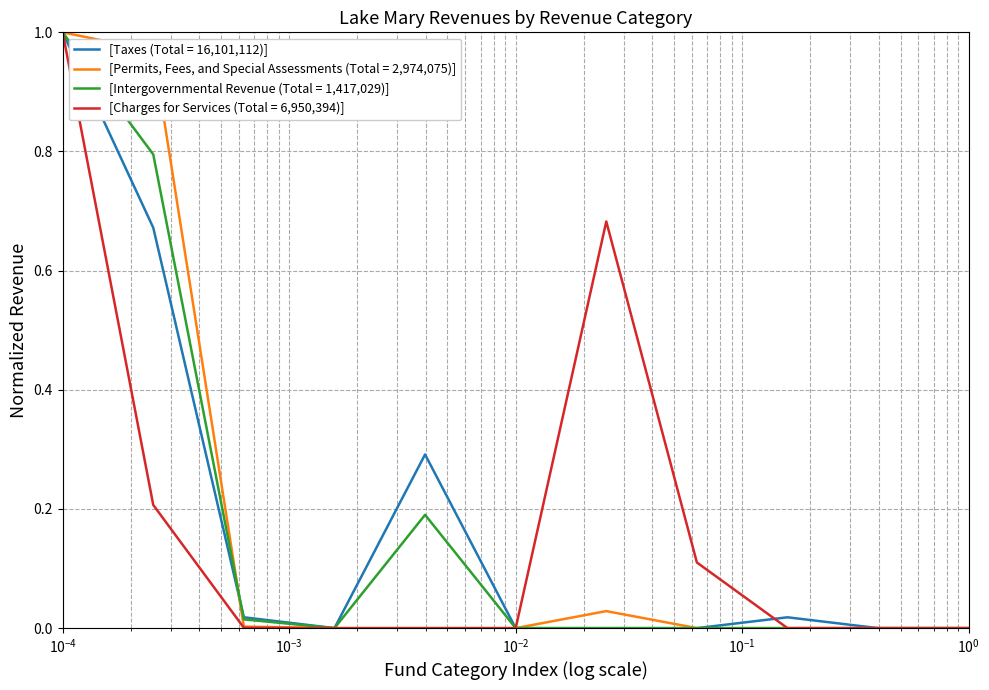

Reading left to right, list all the values displayed in this chart.

Taxes: 1.0	0.7	0.0	0.0	0.3	0.0	0.0	0.0	0.0	0.0	0.0
Permits, Fees, and Special Assessments: 1.0	1.0	0.0	0.0	0.0	0.0	0.0	0.0	0.0	0.0	0.0
Intergovernmental Revenue: 1.0	0.8	0.0	0.0	0.2	0.0	0.0	0.0	0.0	0.0	0.0
Charges for Services: 1.0	0.2	0.0	0.0	0.0	0.0	0.7	0.1	0.0	0.0	0.0